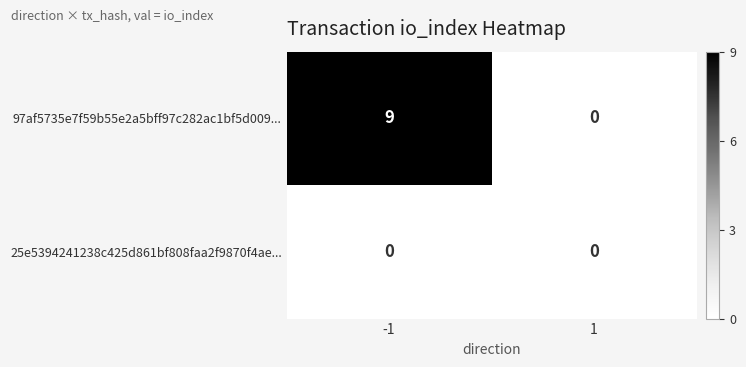

Which series has the largest range (max minus min)?

97af5735e7f59b55e2a5bff97c282ac1bf5d009...